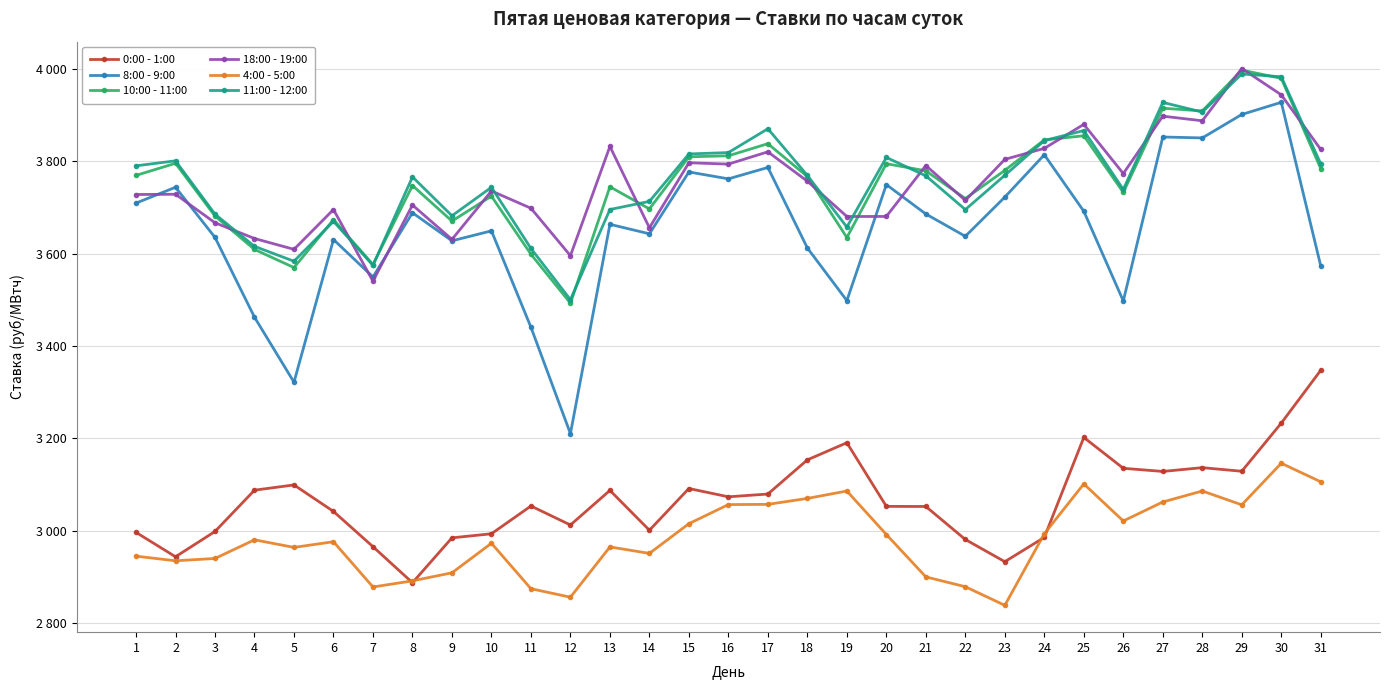

Between 23 and 24, which is larger?

24